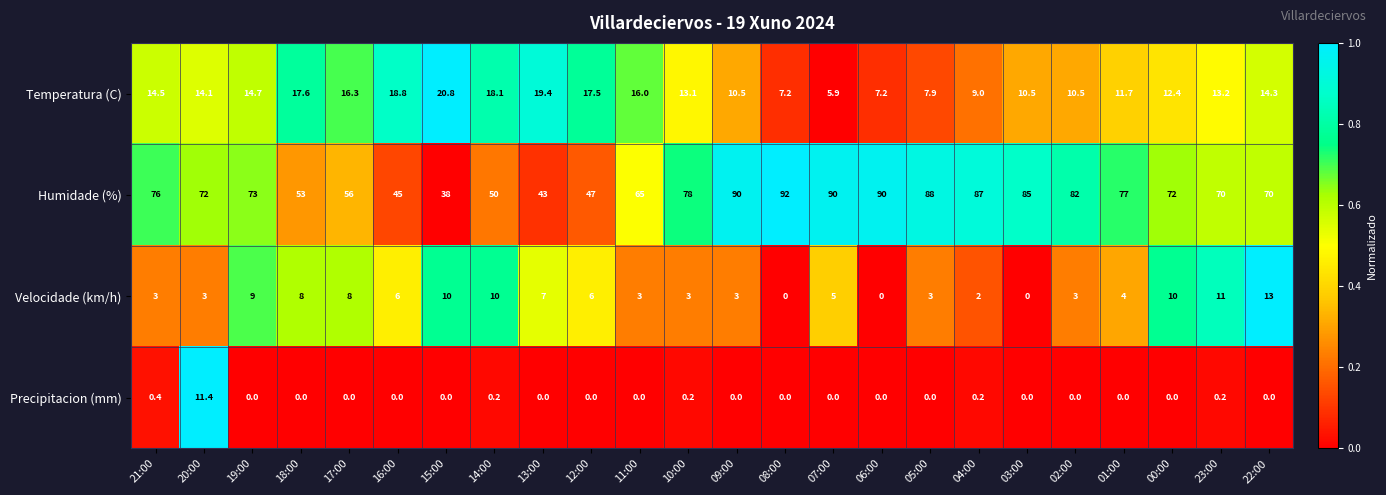

How many data points does each series have?

24